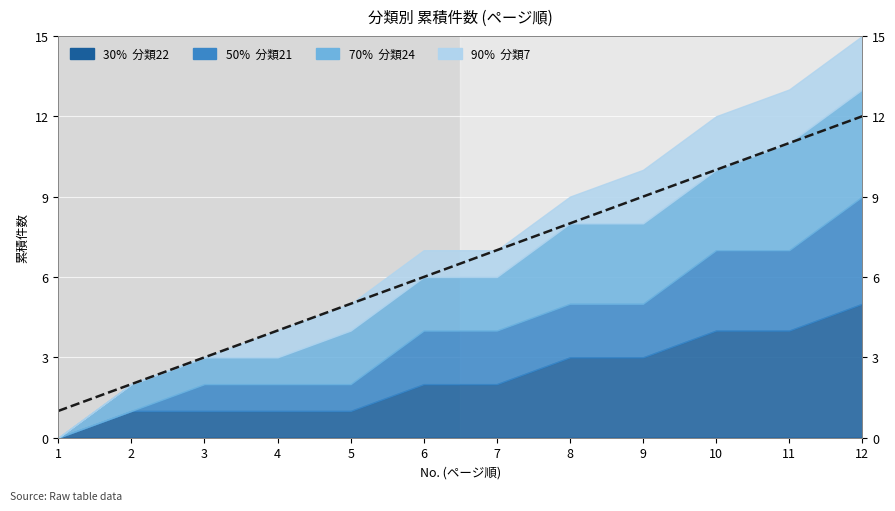

List the labels in order of value, smallest first.

1, 2, 3, 4, 5, 6, 7, 8, 9, 10, 11, 12